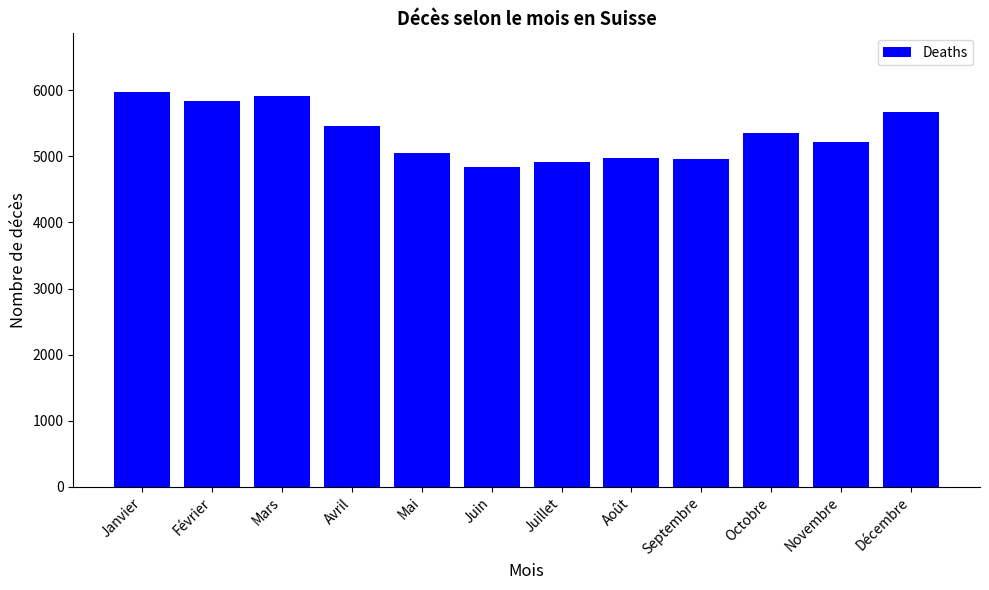

Read the value at Décembre, to the nearest 10.

5670